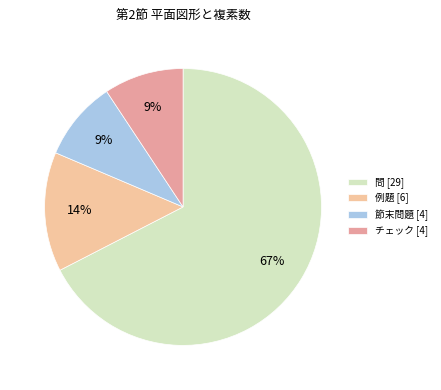

What percentage is the 例題 [6] slice, to the nearest percent?

14%